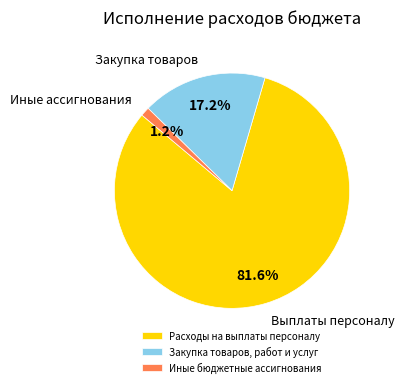

What portion of the pie excludes Расходы на выплаты персоналу?

18.4%